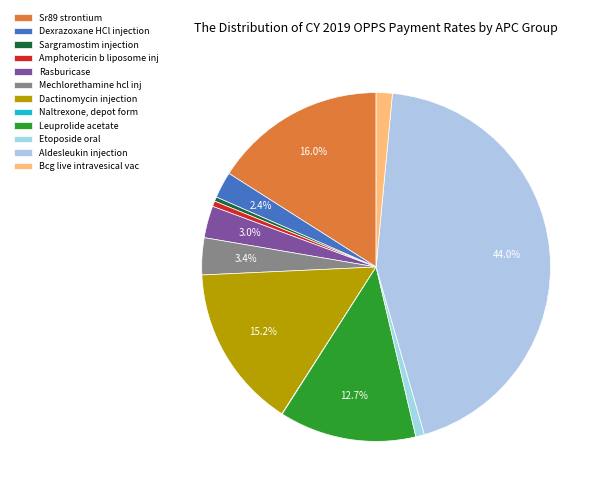

To the nearest percent, what portion does Etoposide oral represent?

1%